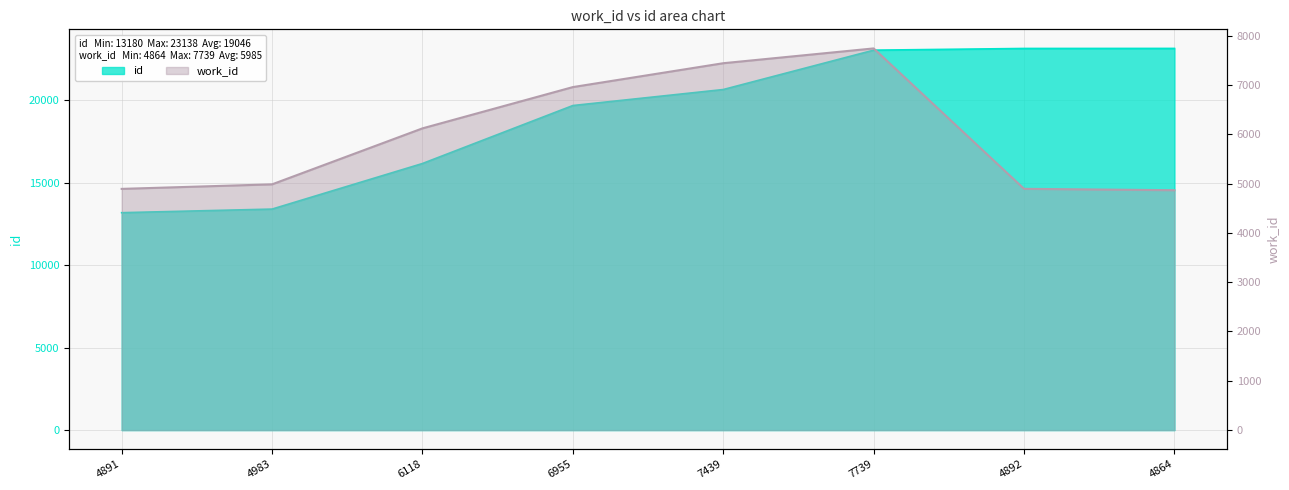

Does the chart have visible grid lines?

Yes